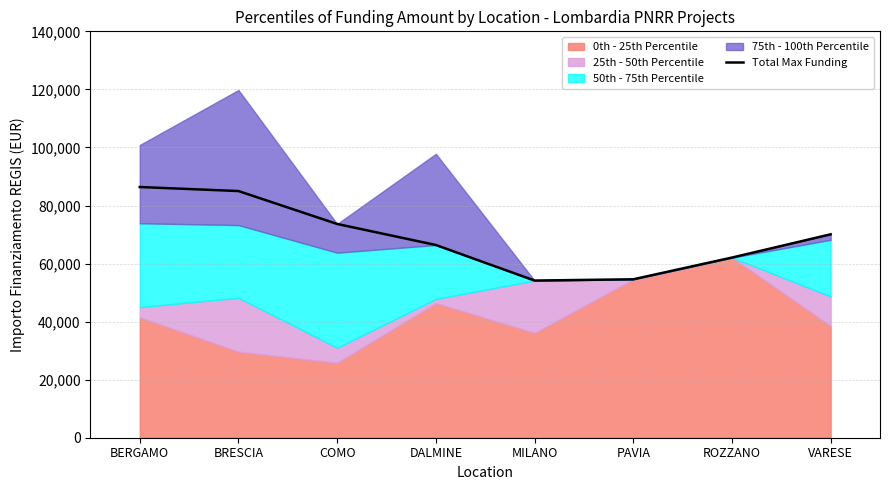

The chart shows a value of 41812.1 at VARESE. True or false?

False